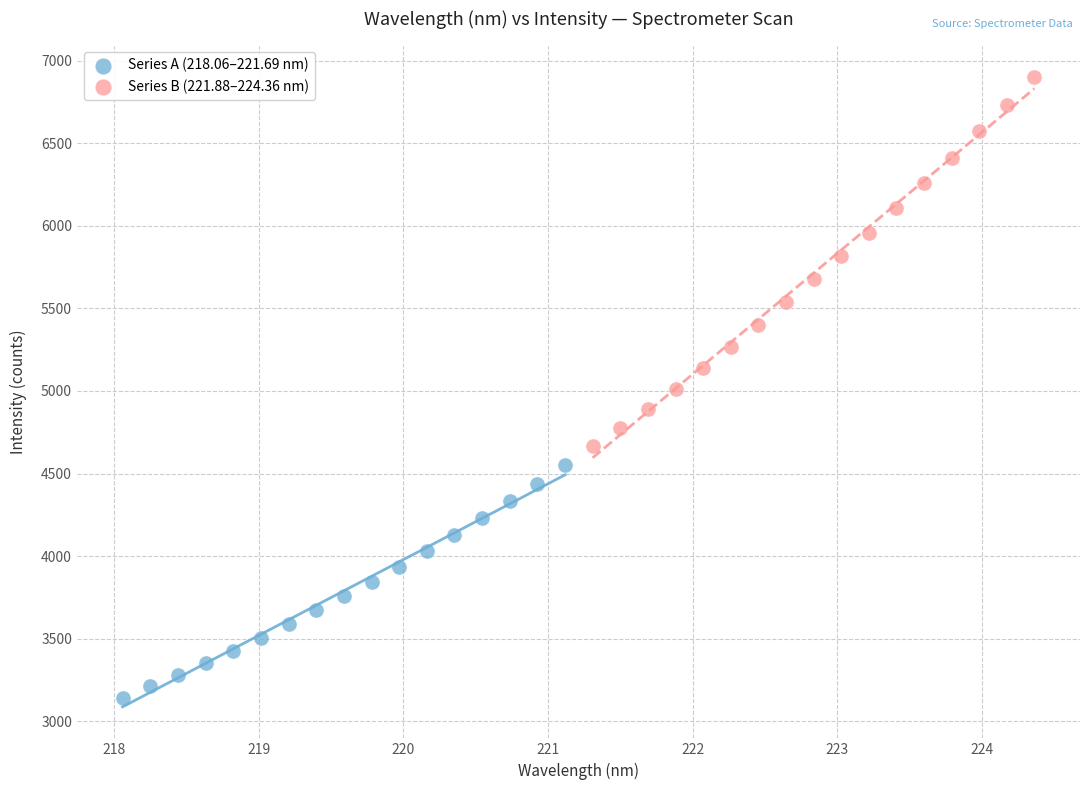

Which series reaches the minimum Y coordinate?

Series A (218.06–221.69 nm)